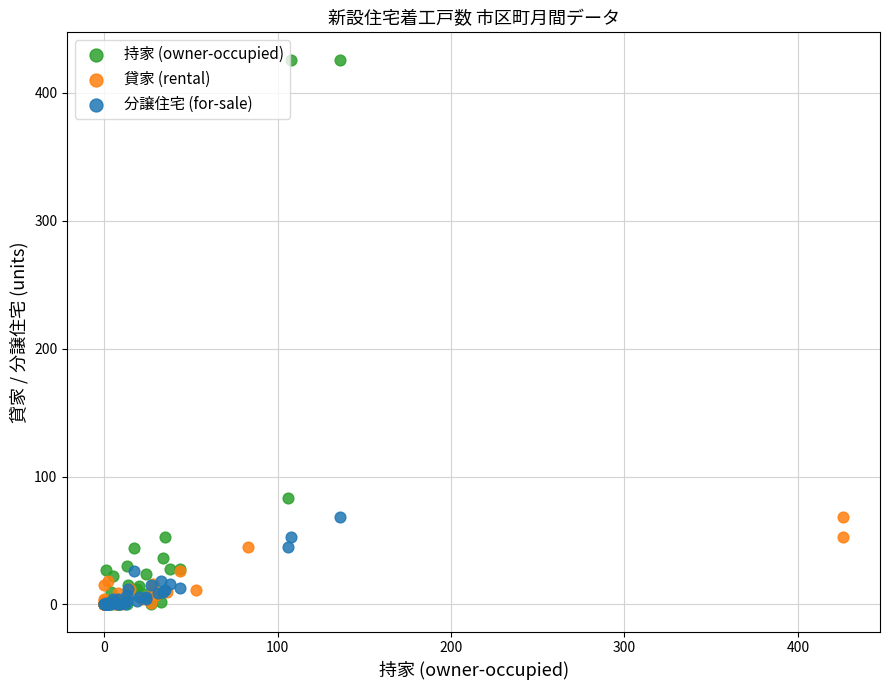

What are all the series names shown in the legend?

持家 (owner-occupied), 貸家 (rental), 分譲住宅 (for-sale)